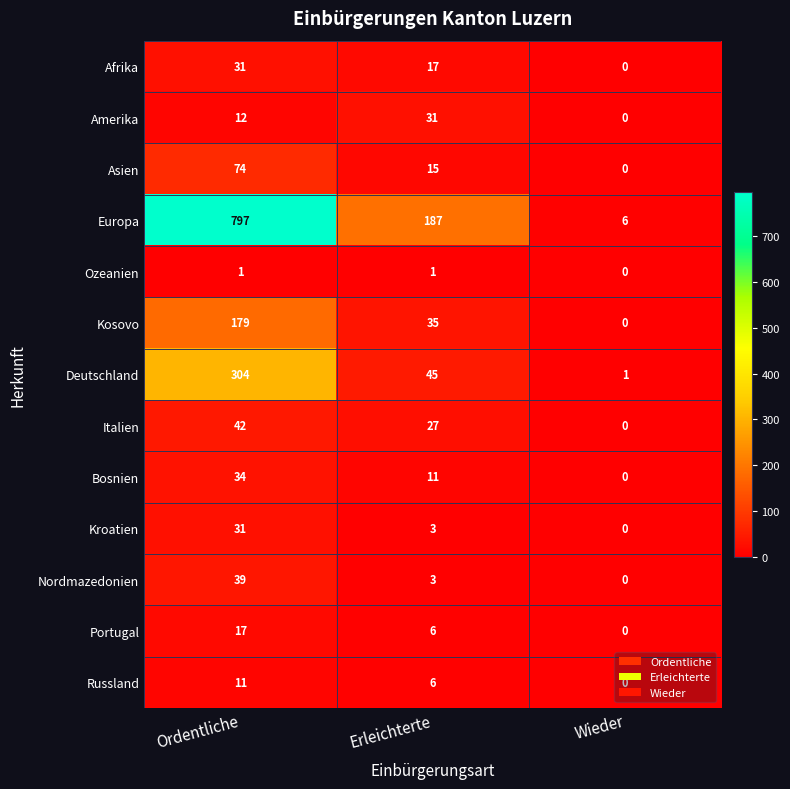

What is the greatest value displayed?

797